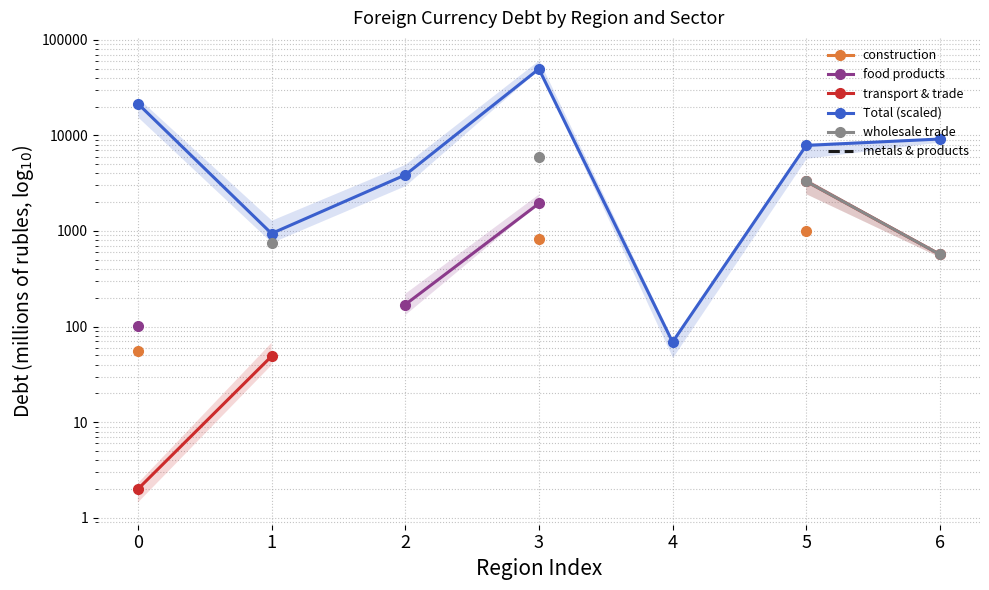

True or false: wholesale trade has more than 1 interior local peaks.

False